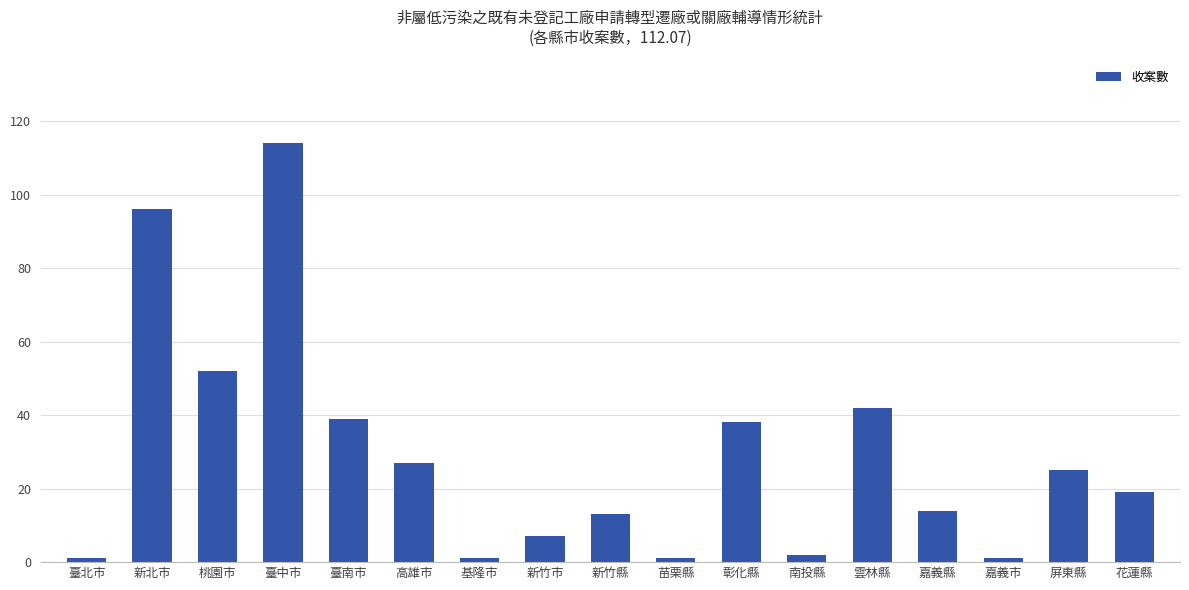

How many values are below 19?

8